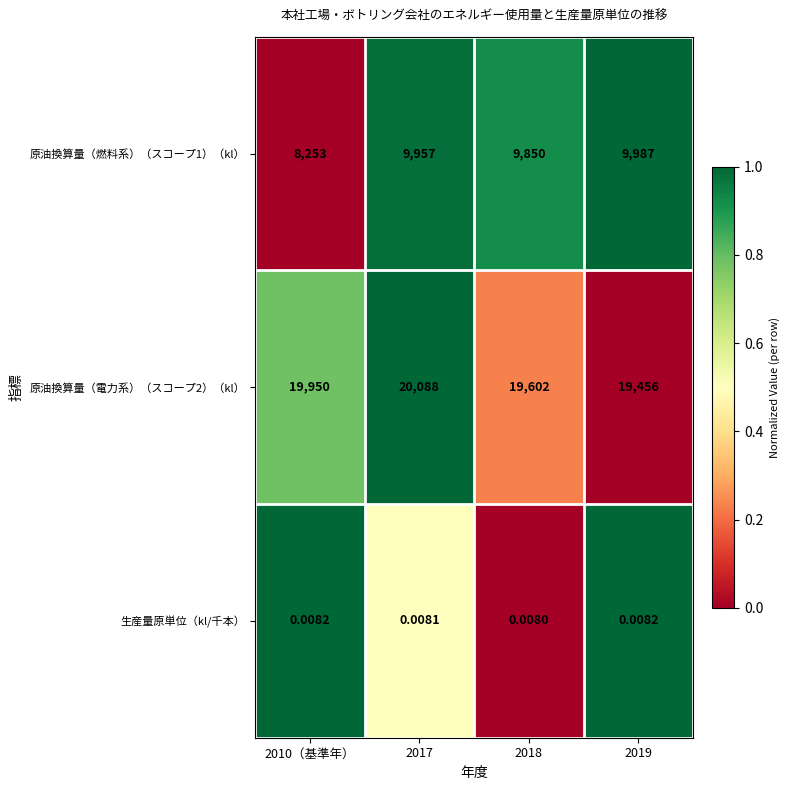

Is the value of 原油換算量（燃料系）（スコープ1）（kl） at 2019 greater than the value of 生産量原単位（kl/千本） at 2018?

Yes